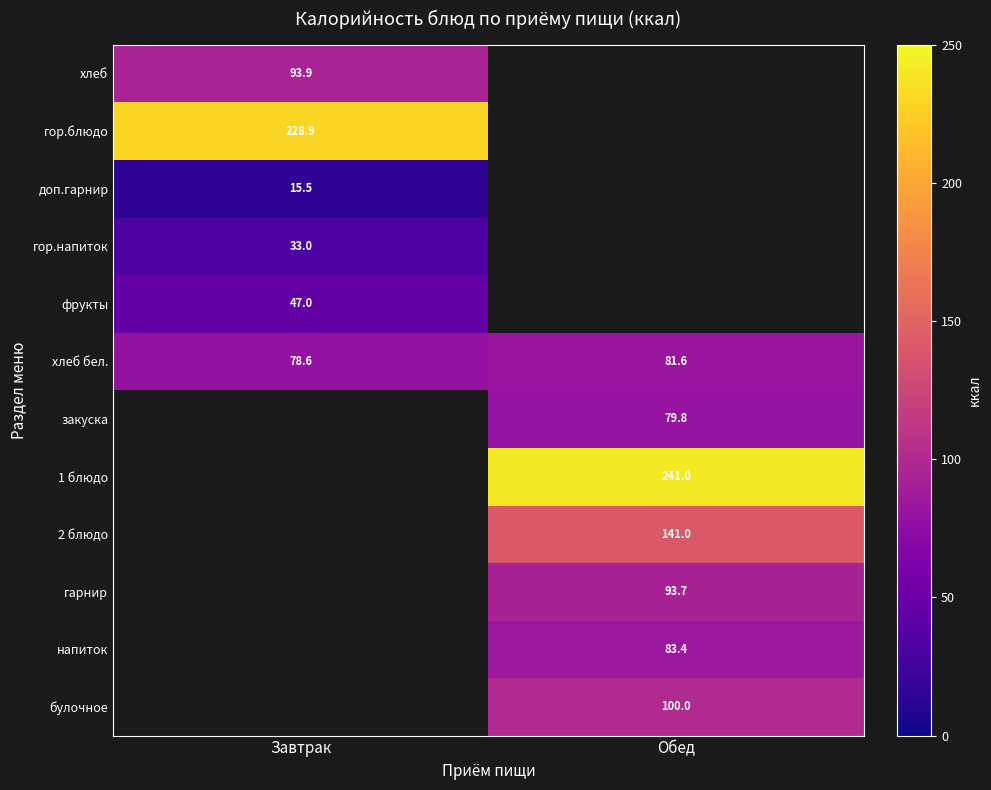

The value of хлеб at Завтрак is 93.9. True or false?

True